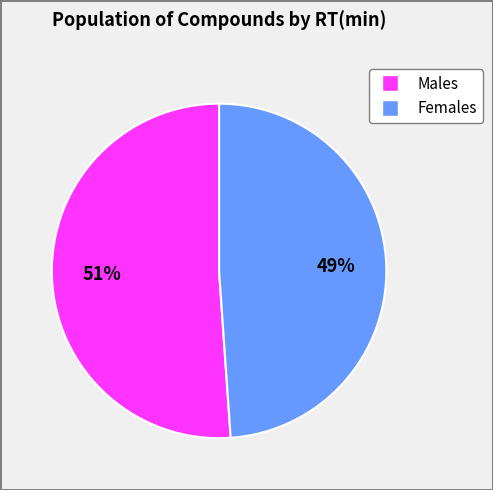

To the nearest percent, what is the difference between the largest and smallest slice percentages?

2%